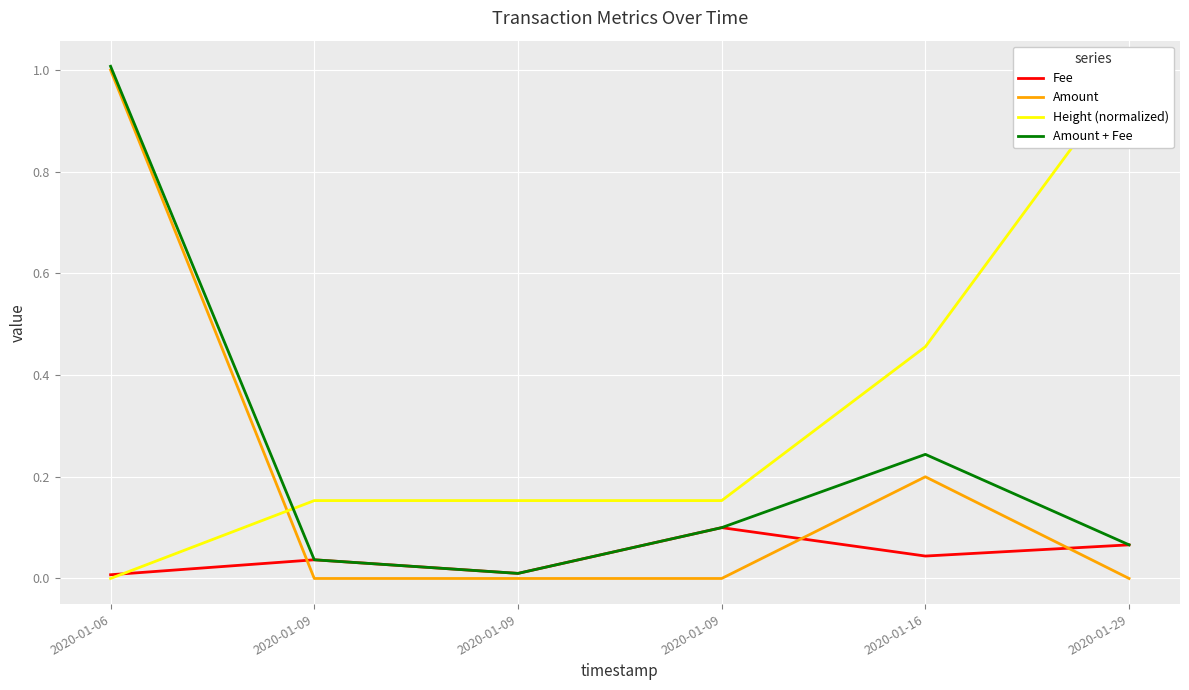

How many Amount values are between 0 and 1?

6